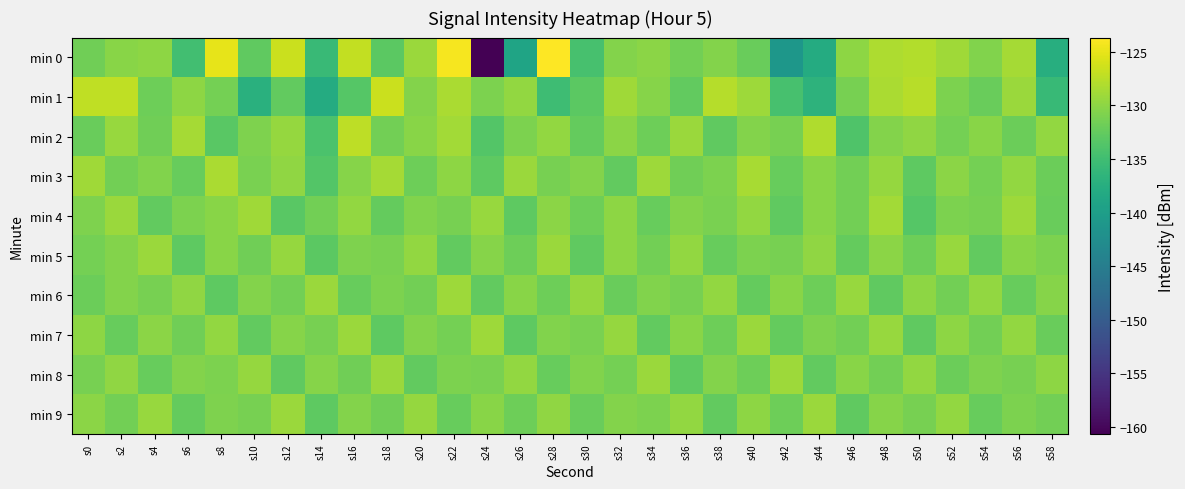

Reading left to right, extract all data points from this chart.

min 0: s0=-131.7	s2=-130.2	s4=-130.0	s6=-134.8	s8=-125.1	s10=-132.8	s12=-126.6	s14=-135.6	s16=-127.1	s18=-133.0	s20=-129.2	s22=-124.2	s24=-160.7	s26=-139.0	s28=-123.7	s30=-134.4	s32=-130.5	s34=-130.1	s36=-131.5	s38=-130.6	s40=-132.1	s42=-141.1	s44=-137.9	s46=-129.9	s48=-128.2	s50=-127.9	s52=-129.0	s54=-130.7	s56=-128.6	s58=-137.4
min 1: s0=-127.1	s2=-127.2	s4=-131.8	s6=-130.0	s8=-131.4	s10=-137.2	s12=-132.5	s14=-137.9	s16=-133.4	s18=-126.6	s20=-130.5	s22=-128.3	s24=-131.0	s26=-129.7	s28=-135.2	s30=-133.0	s32=-128.9	s34=-130.4	s36=-132.6	s38=-127.8	s40=-129.1	s42=-134.5	s44=-136.7	s46=-131.2	s48=-128.4	s50=-127.6	s52=-130.9	s54=-132.1	s56=-129.3	s58=-135.8
min 2: s0=-132.1	s2=-129.4	s4=-131.7	s6=-128.6	s8=-133.2	s10=-130.8	s12=-129.5	s14=-134.1	s16=-127.3	s18=-131.6	s20=-130.2	s22=-128.8	s24=-133.5	s26=-131.0	s28=-129.7	s30=-132.4	s32=-130.1	s34=-131.8	s36=-129.2	s38=-132.7	s40=-130.5	s42=-131.3	s44=-128.1	s46=-133.9	s48=-130.6	s50=-129.8	s52=-131.4	s54=-130.3	s56=-132.0	s58=-129.6
min 3: s0=-129.0	s2=-131.5	s4=-130.7	s6=-132.3	s8=-128.4	s10=-131.1	s12=-129.8	s14=-133.6	s16=-130.4	s18=-128.7	s20=-131.9	s22=-130.0	s24=-132.8	s26=-129.3	s28=-131.2	s30=-130.6	s32=-132.5	s34=-129.1	s36=-131.7	s38=-130.9	s40=-128.5	s42=-132.2	s44=-130.3	s46=-131.6	s48=-129.5	s50=-132.9	s52=-130.1	s54=-131.4	s56=-129.7	s58=-132.0
min 4: s0=-130.8	s2=-129.2	s4=-132.6	s6=-131.0	s8=-130.3	s10=-128.9	s12=-133.1	s14=-131.5	s16=-129.6	s18=-132.4	s20=-130.7	s22=-131.2	s24=-129.4	s26=-132.8	s28=-130.1	s30=-131.8	s32=-129.9	s34=-132.3	s36=-130.5	s38=-131.1	s40=-129.7	s42=-132.7	s44=-130.2	s46=-131.6	s48=-128.8	s50=-133.4	s52=-130.9	s54=-131.3	s56=-129.1	s58=-132.1
min 5: s0=-131.4	s2=-130.6	s4=-129.3	s6=-132.9	s8=-130.2	s10=-131.7	s12=-129.5	s14=-133.0	s16=-130.8	s18=-131.1	s20=-129.6	s22=-132.5	s24=-130.4	s26=-131.9	s28=-129.2	s30=-132.7	s32=-130.0	s34=-131.5	s36=-129.7	s38=-132.2	s40=-130.9	s42=-131.3	s44=-129.8	s46=-132.4	s48=-130.1	s50=-131.8	s52=-129.4	s54=-132.6	s56=-130.3	s58=-131.0
min 6: s0=-132.0	s2=-130.5	s4=-131.2	s6=-129.8	s8=-132.8	s10=-130.6	s12=-131.5	s14=-129.3	s16=-132.3	s18=-130.9	s20=-131.6	s22=-129.1	s24=-132.6	s26=-130.3	s28=-131.9	s30=-129.5	s32=-132.1	s34=-130.7	s36=-131.3	s38=-129.6	s40=-132.4	s42=-130.2	s44=-131.8	s46=-129.4	s48=-132.7	s50=-130.0	s52=-131.6	s54=-129.7	s56=-132.2	s58=-130.4
min 7: s0=-129.9	s2=-132.3	s4=-130.1	s6=-131.7	s8=-129.6	s10=-132.5	s12=-130.4	s14=-131.2	s16=-129.3	s18=-132.8	s20=-130.6	s22=-131.4	s24=-129.1	s26=-132.9	s28=-130.7	s30=-131.1	s32=-129.5	s34=-132.6	s36=-130.3	s38=-131.9	s40=-129.2	s42=-132.4	s44=-130.8	s46=-131.5	s48=-129.4	s50=-132.7	s52=-130.0	s54=-131.6	s56=-129.7	s58=-132.1
min 8: s0=-131.3	s2=-129.8	s4=-132.2	s6=-130.6	s8=-131.0	s10=-129.5	s12=-132.7	s14=-130.4	s16=-131.7	s18=-129.2	s20=-132.5	s22=-130.9	s24=-131.1	s26=-129.6	s28=-132.3	s30=-130.7	s32=-131.4	s34=-129.3	s36=-132.8	s38=-130.5	s40=-131.8	s42=-129.1	s44=-132.6	s46=-130.2	s48=-131.5	s50=-129.7	s52=-132.0	s54=-130.8	s56=-131.2	s58=-129.9
min 9: s0=-130.1	s2=-131.6	s4=-129.4	s6=-132.4	s8=-130.8	s10=-131.3	s12=-129.2	s14=-132.9	s16=-130.6	s18=-131.7	s20=-129.5	s22=-132.2	s24=-130.3	s26=-131.9	s28=-129.8	s30=-132.1	s32=-130.5	s34=-131.0	s36=-129.6	s38=-132.6	s40=-130.0	s42=-131.8	s44=-129.3	s46=-132.7	s48=-130.4	s50=-131.2	s52=-129.7	s54=-132.3	s56=-130.9	s58=-131.5